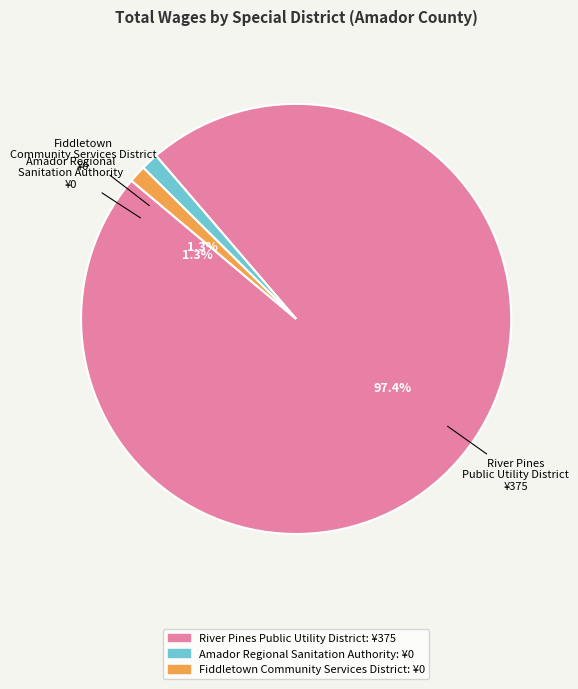

True or false: Fiddletown Community Services District accounts for 1% of the total.

False